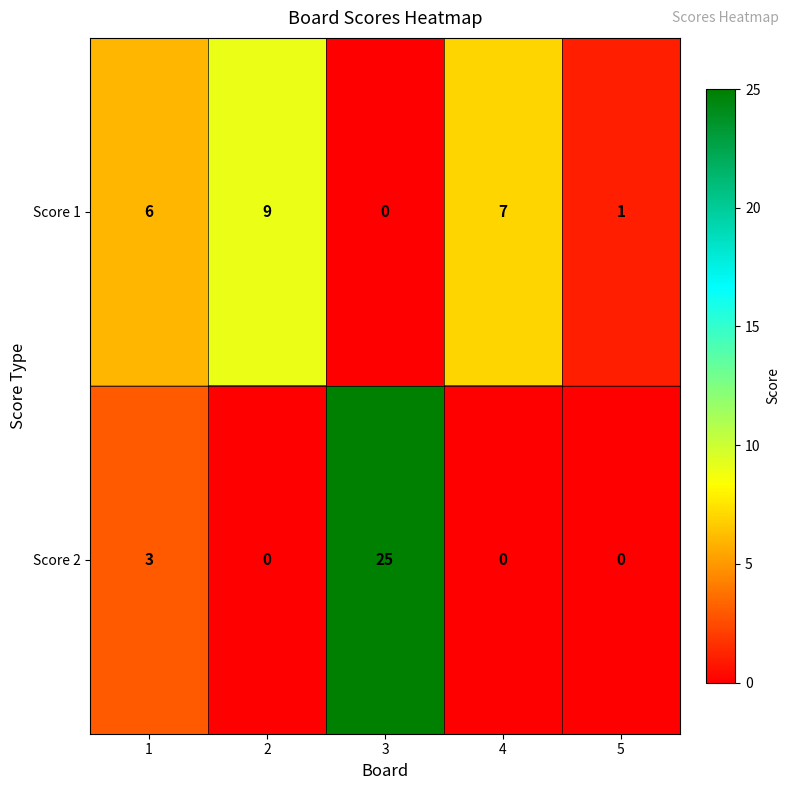

Which label corresponds to the largest value in the chart?

3